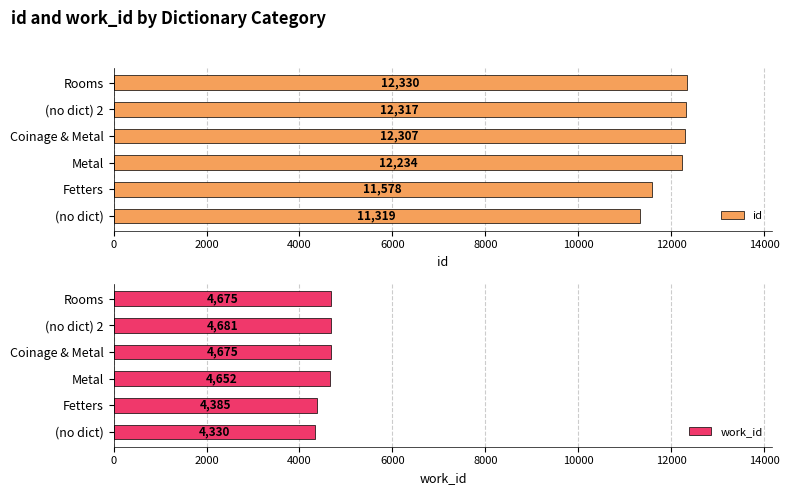

True or false: work_id has a value of 4652 at Metal.

True